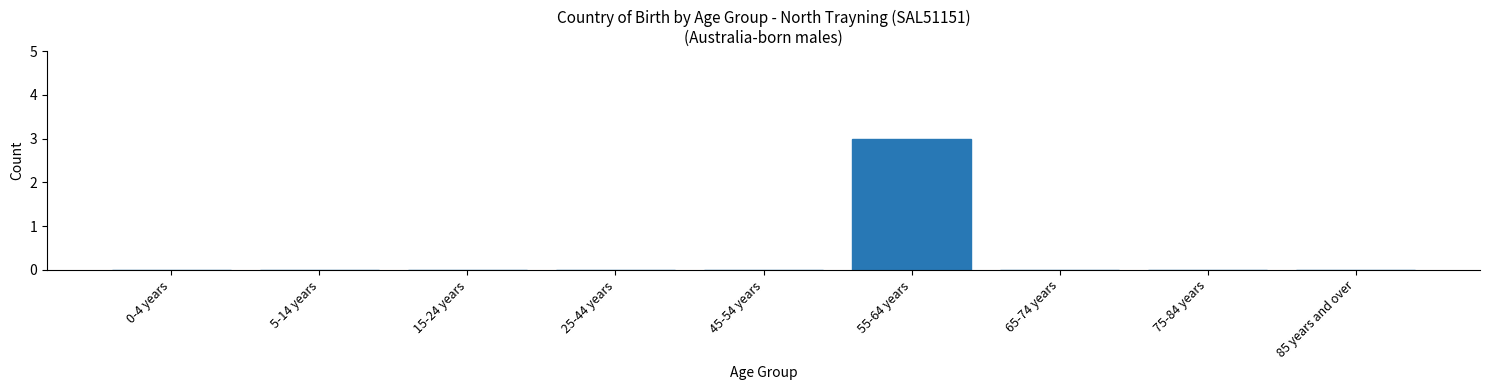

Reading right to left, extract all data points from this chart.

85 years and over=0	75-84 years=0	65-74 years=0	55-64 years=3	45-54 years=0	25-44 years=0	15-24 years=0	5-14 years=0	0-4 years=0